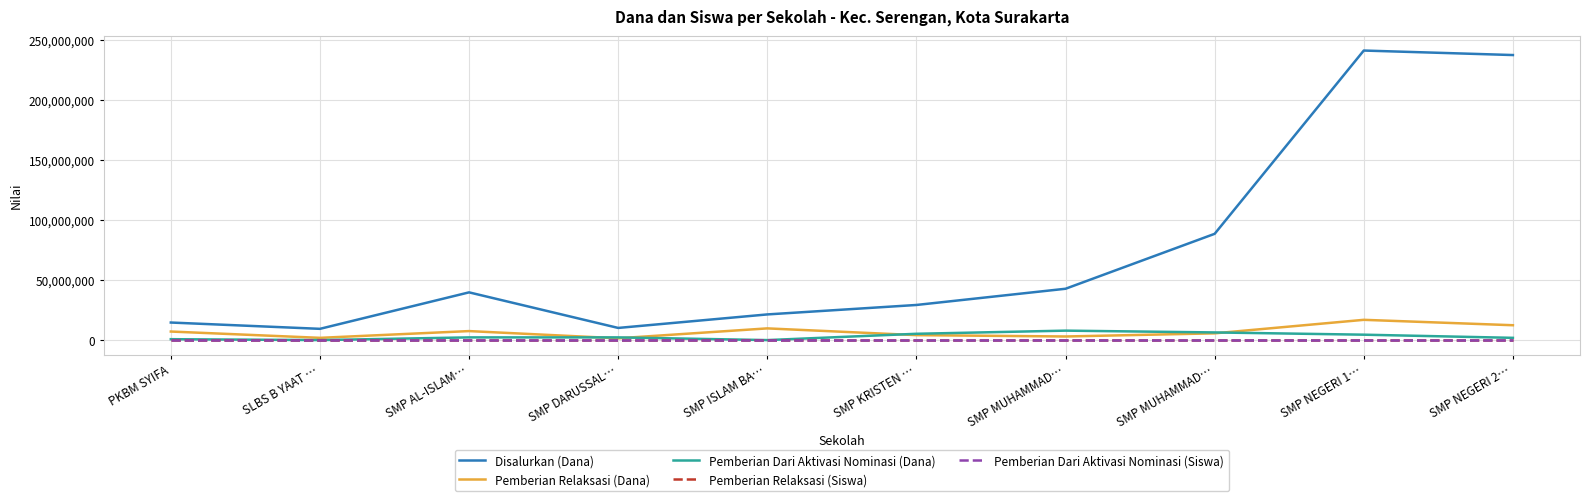

At which category does the chart reach its peak across all series?

SMP NEGERI 1…